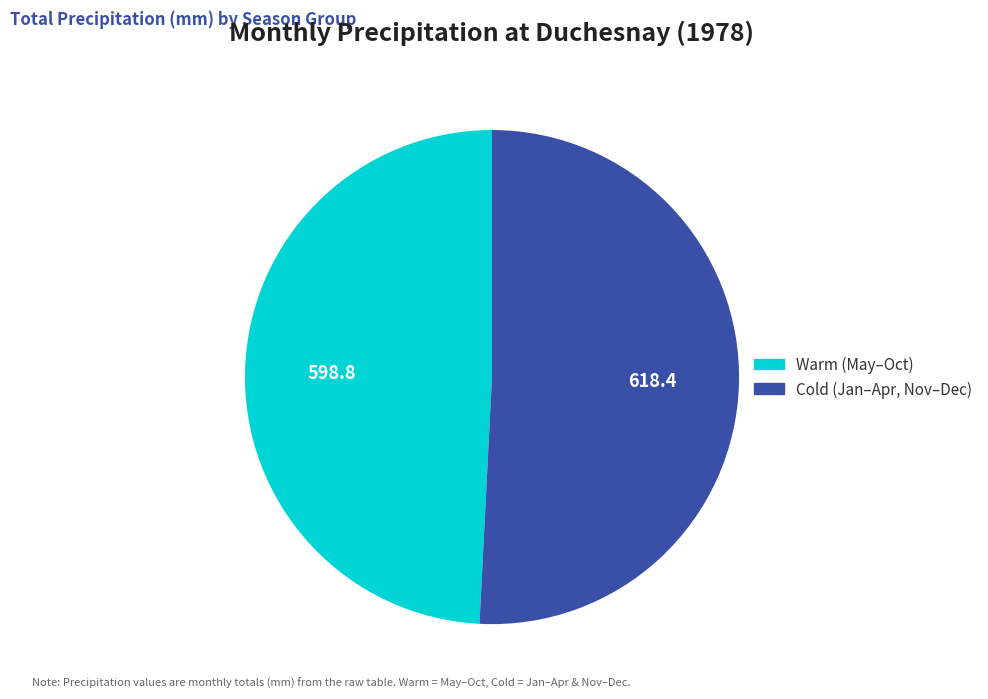

Is there a majority slice in this chart?

Yes